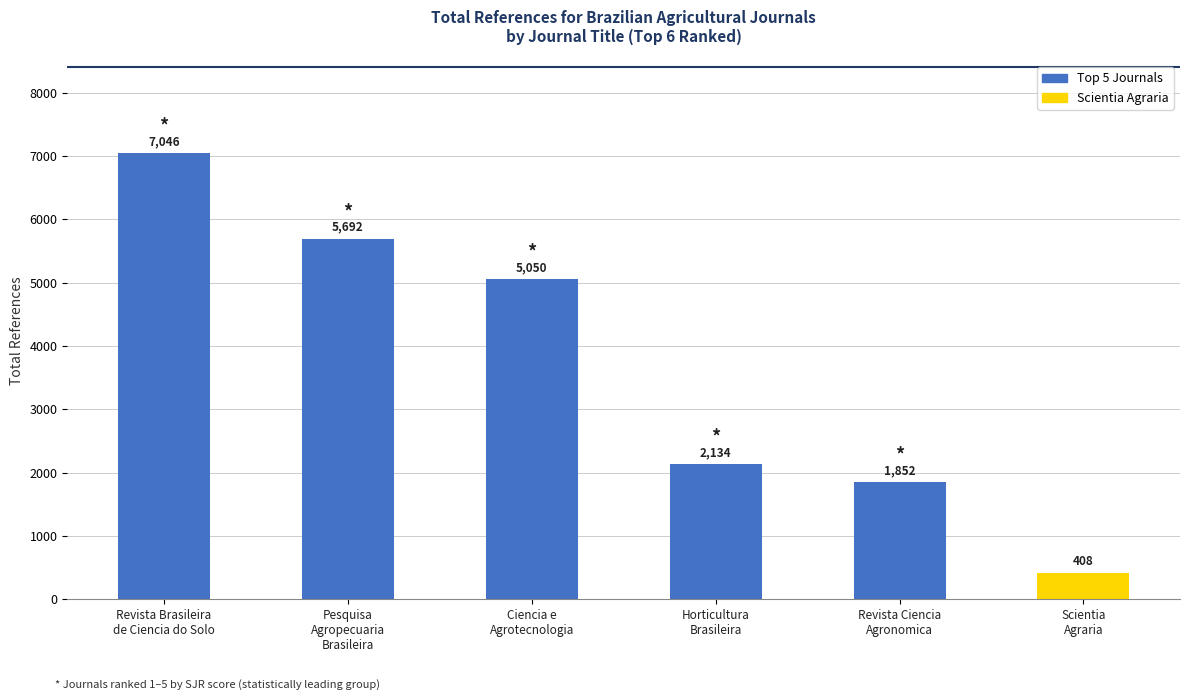

Which category has the highest value across all series?

Revista Brasileira
de Ciencia do Solo